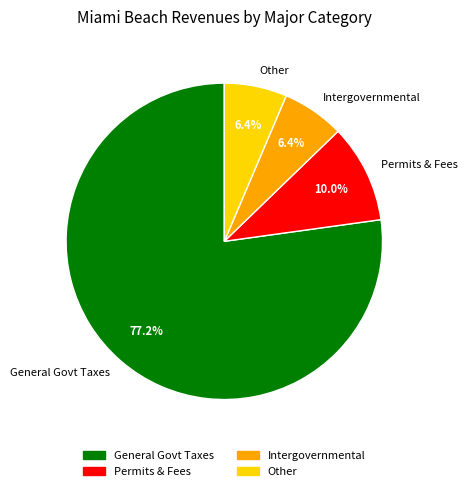

Does any single category account for the majority?

Yes